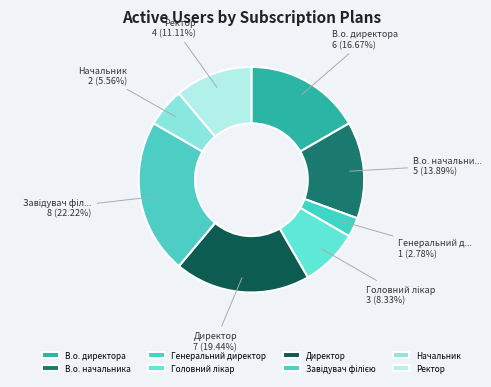

Is it true that В.о. начальника is 6% of the pie?

False